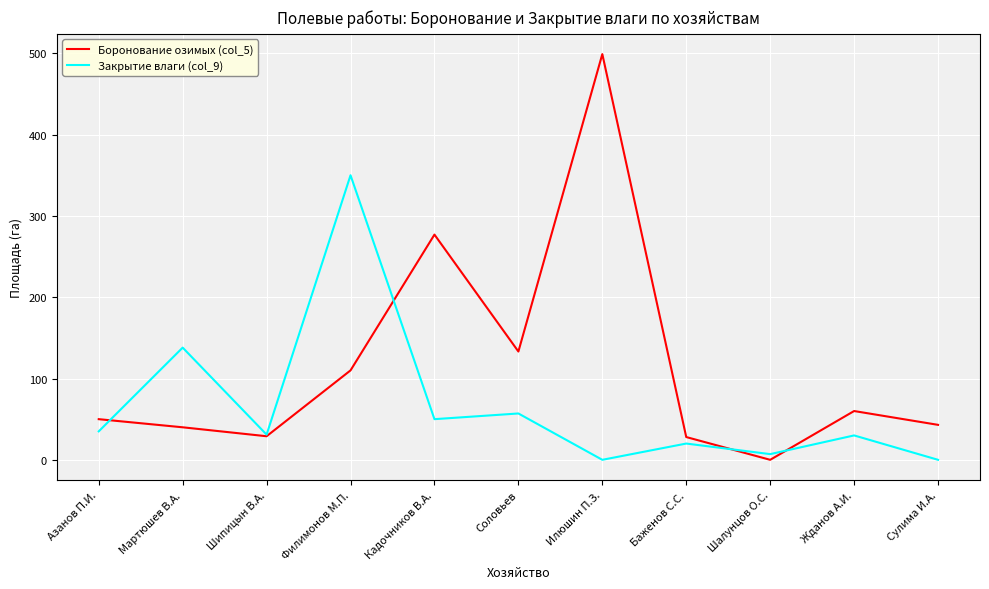

Rank the series by their average value, from highest to lowest.

Боронование озимых (col_5), Закрытие влаги (col_9)